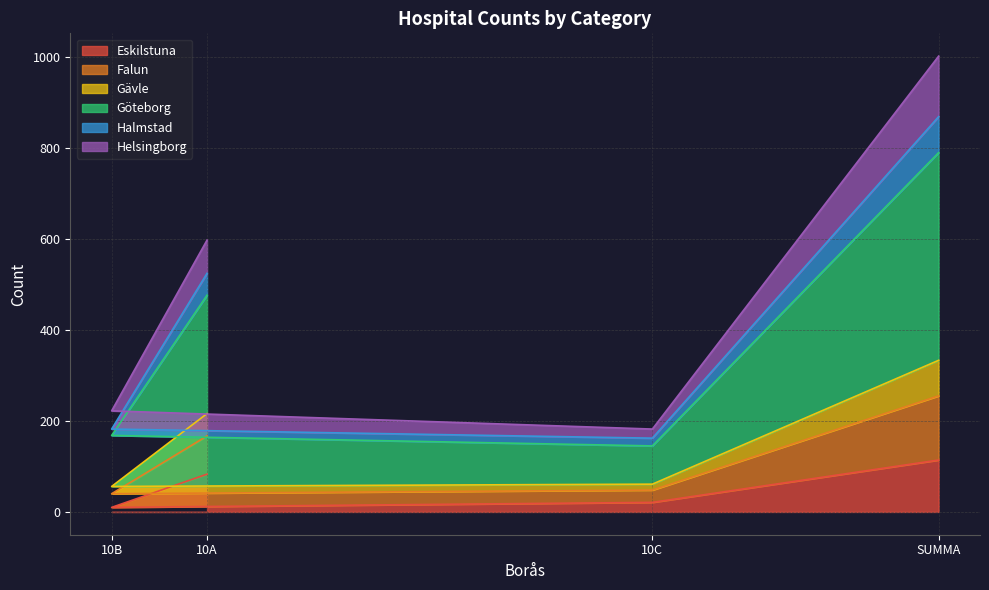

At which category is the sum across all series the highest?

SUMMA